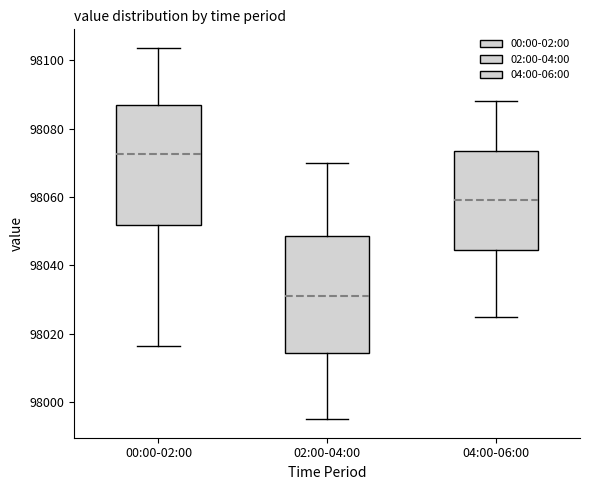

Where is the lower edge of the box for 00:00-02:00 on the y-axis? The values are not printed on the chart, so give them approximately, as read against the axis.

98052